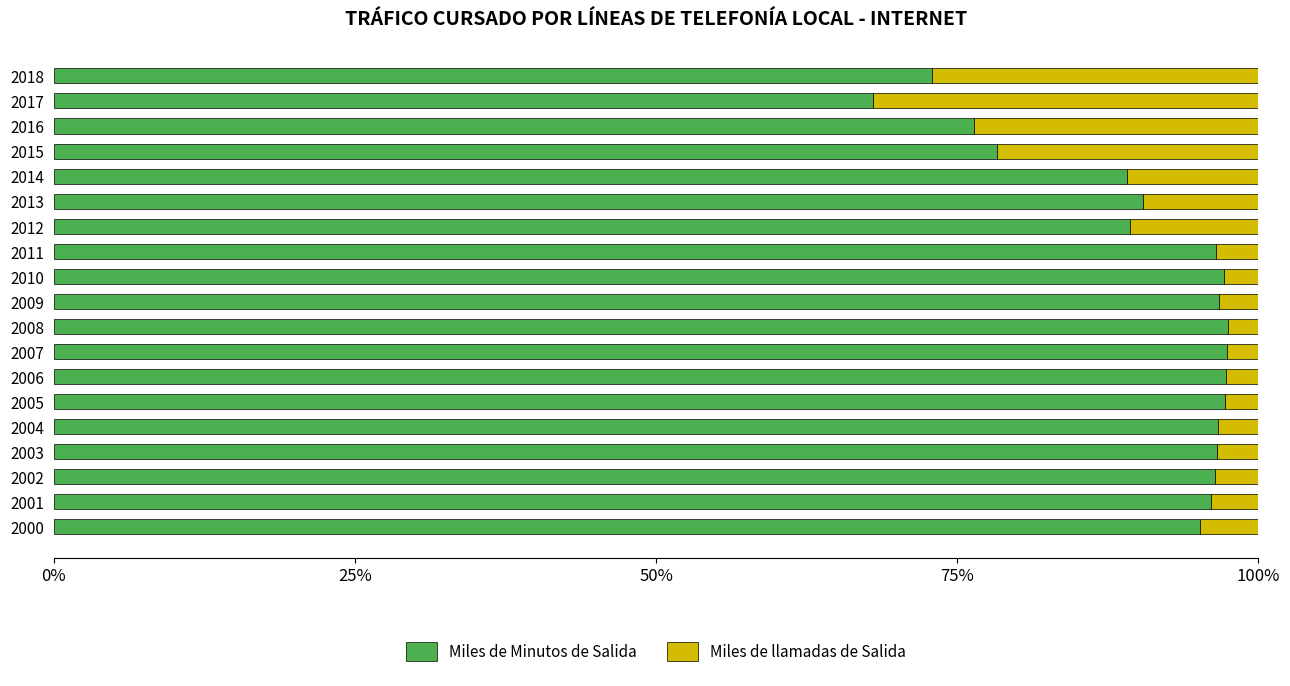

What is the difference between the maximum and minimum values in the Miles de Minutos de Salida series?

29.5